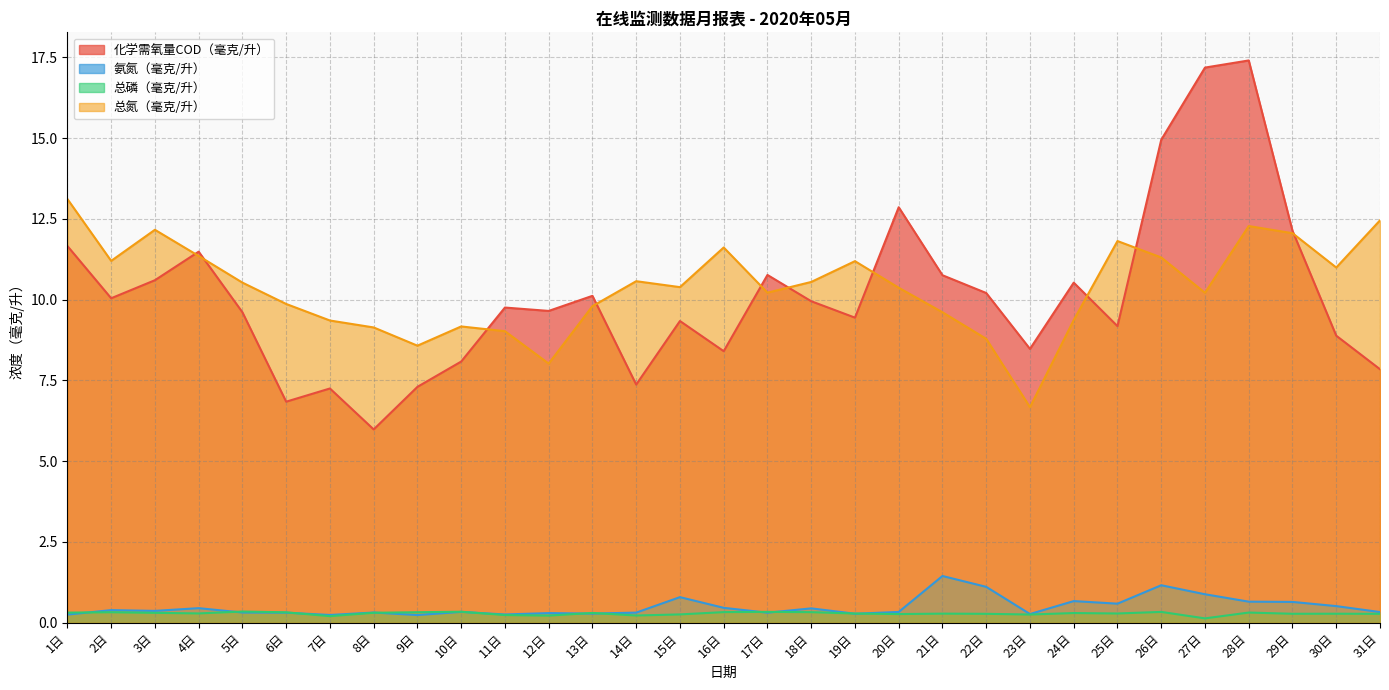

What is the approximate value of 总氮（毫克/升） at 15日?

10.4